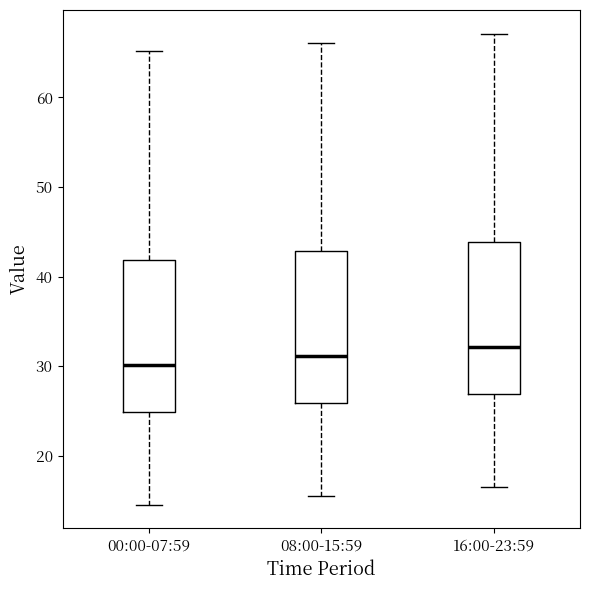

Where is the lower edge of the box for 08:00-15:59 on the y-axis? The values are not printed on the chart, so give them approximately, as read against the axis.

26